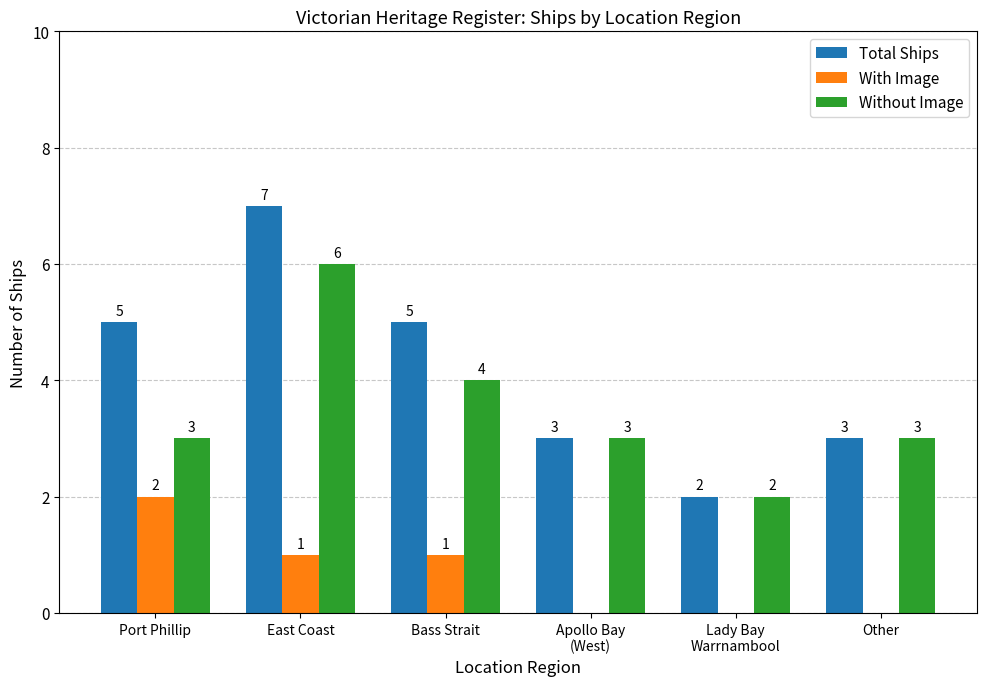

Are the bars grouped side by side (vs. stacked)?

Yes